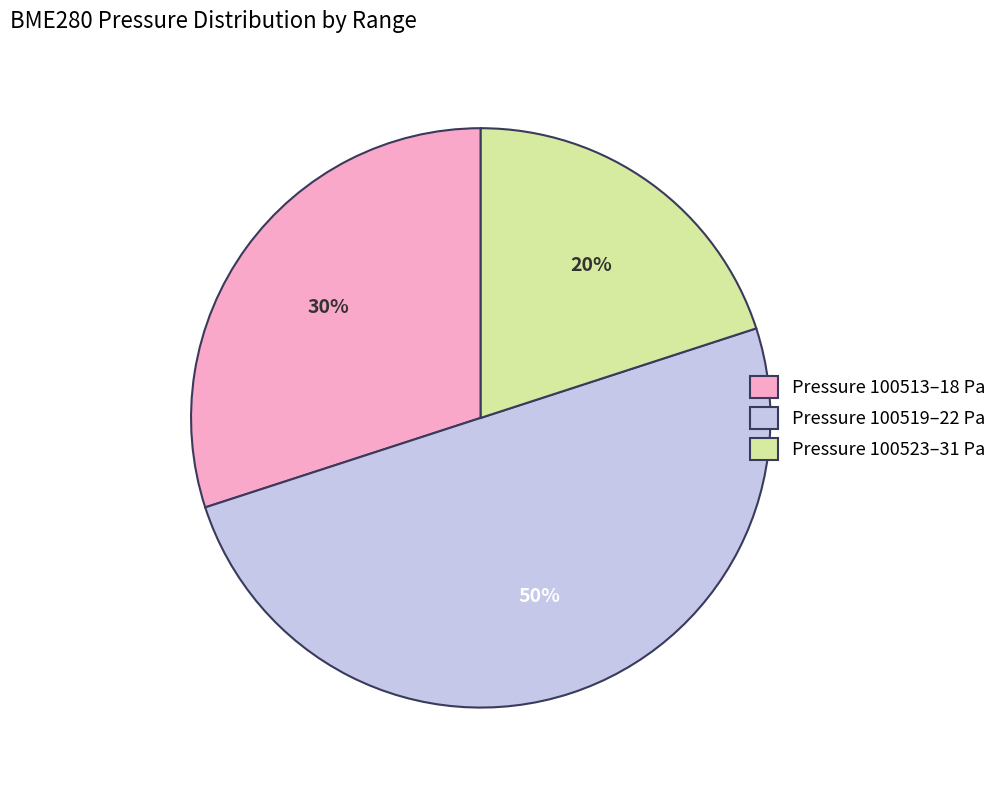

Which category has the smallest portion of the pie?

Pressure 100523–31 Pa